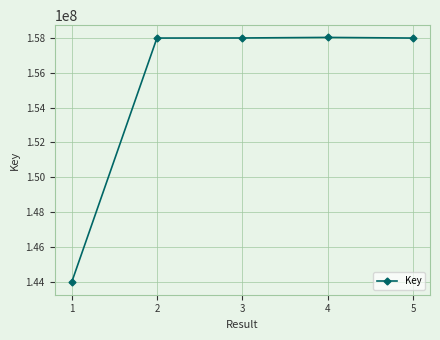

The chart shows a value of 158009961 at 4. True or false?

True